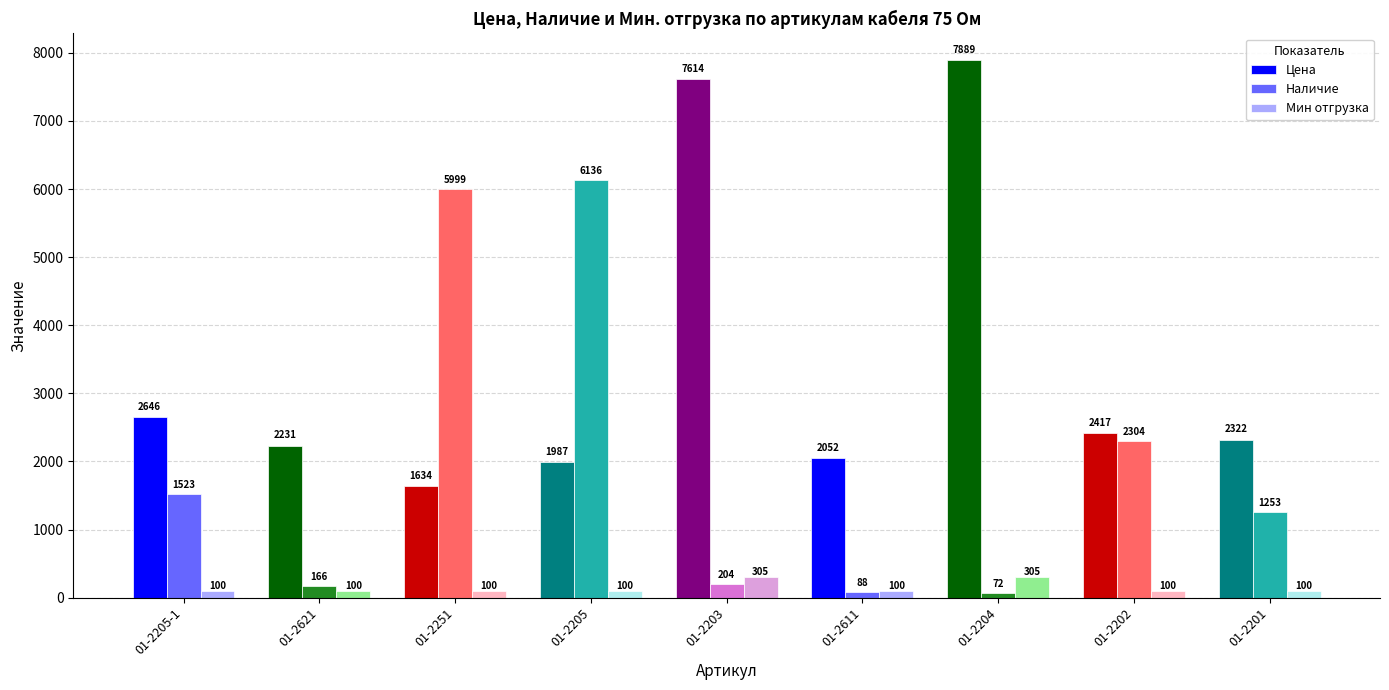

Are the bars horizontal?

No